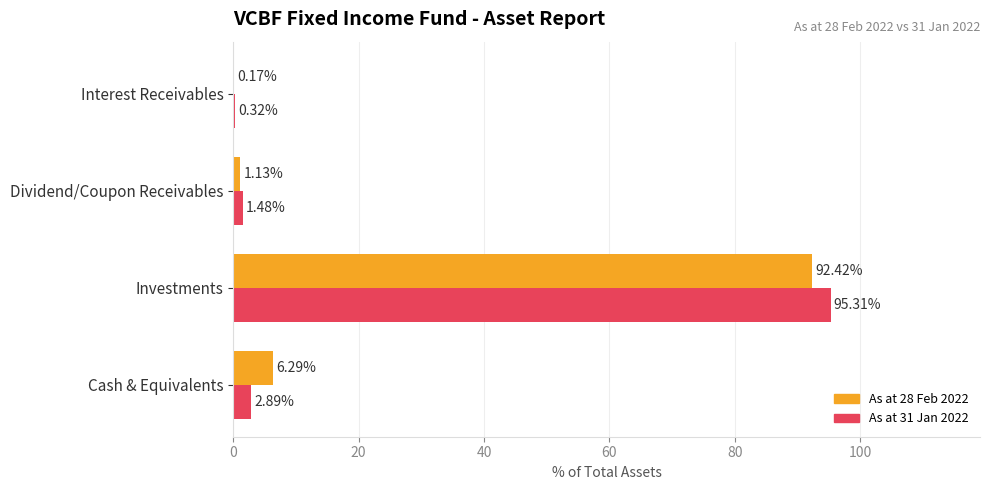

How many values in the As at 31 Jan 2022 series exceed 2?

2